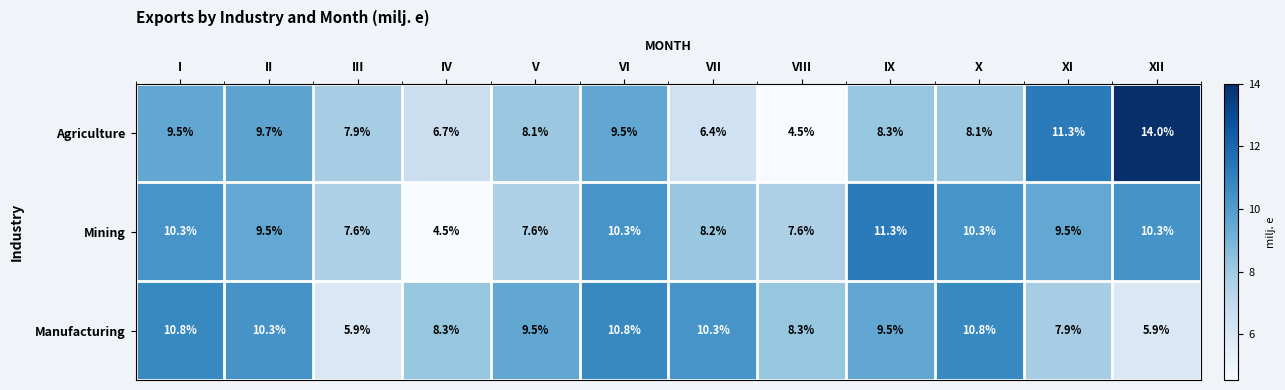

What is the smallest value displayed?

4.5